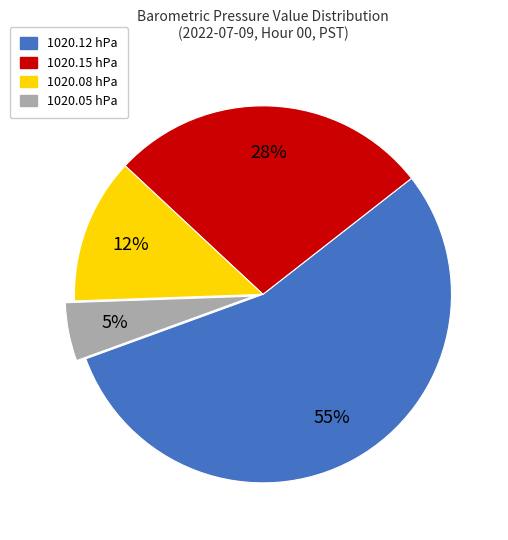

Is there any slice that represents more than half of the pie?

Yes